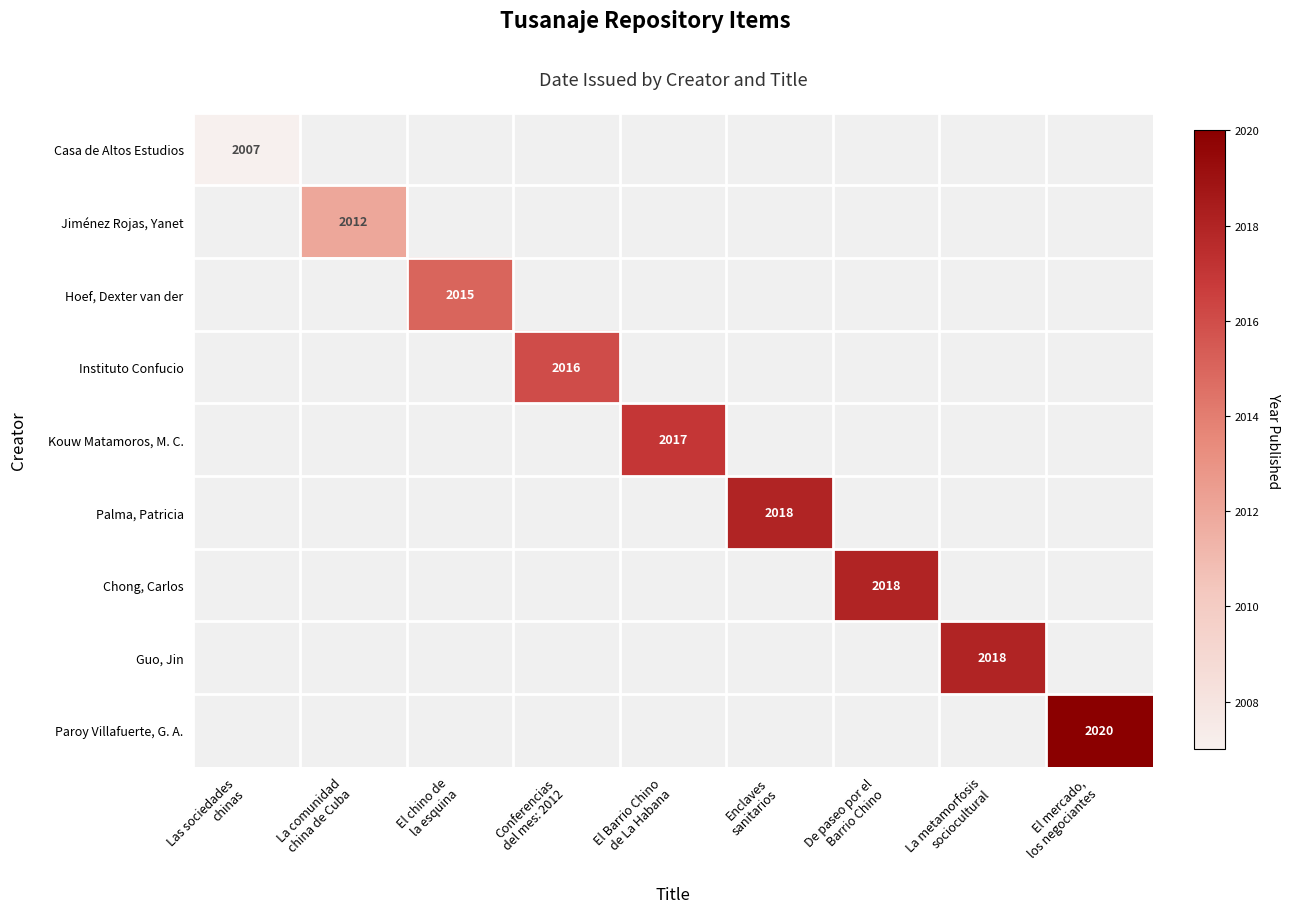

At De paseo por el Barrio Chino, list the series in order from smallest to largest.

Casa de Altos Estudios, Jiménez Rojas, Yanet, Hoef, Dexter van der, Instituto Confucio, Kouw Matamoros, M. C., Palma, Patricia, Chong, Carlos, Guo, Jin, Paroy Villafuerte, G. A.